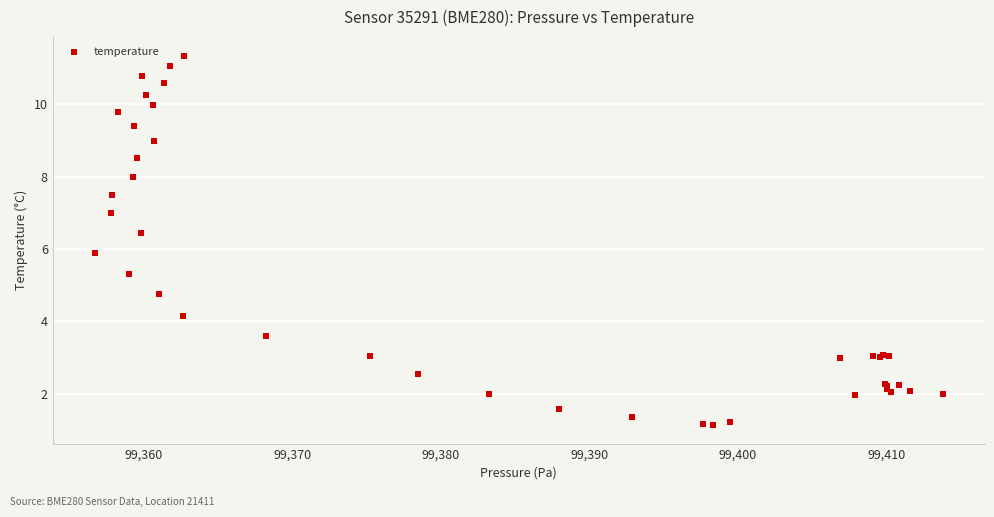

What Y value in the scatter plot is closest to 6?

5.9